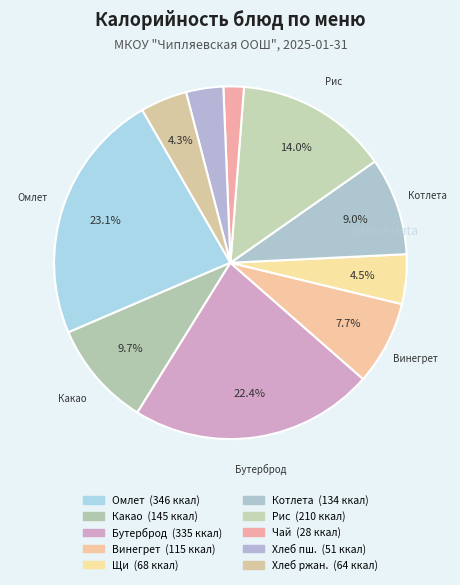

Count the number of slices in the pie.

10